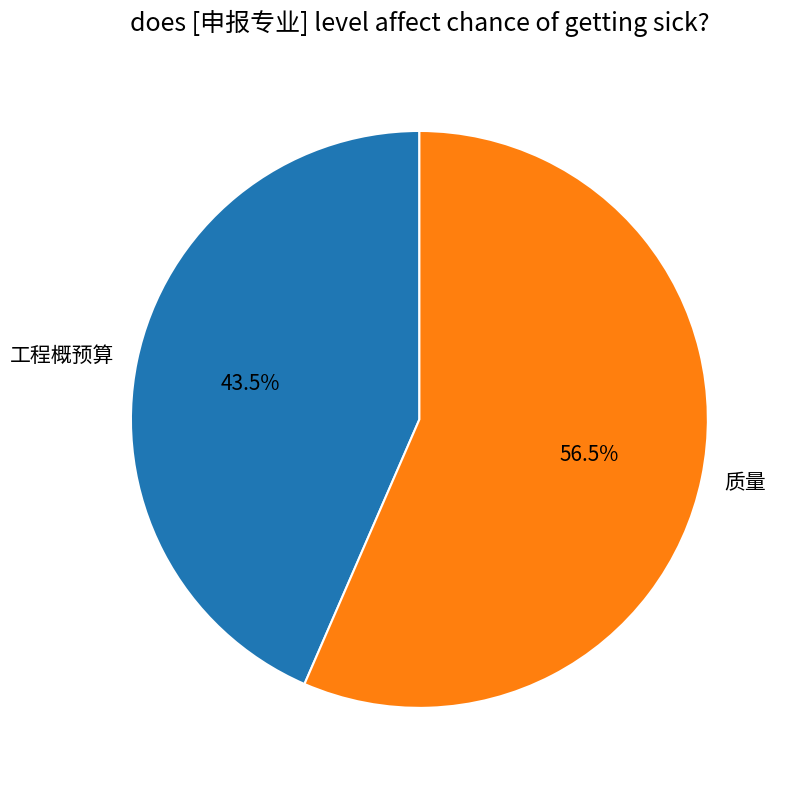

Approximately how many times larger is the value at 工程概预算 compared to 质量?

0.8